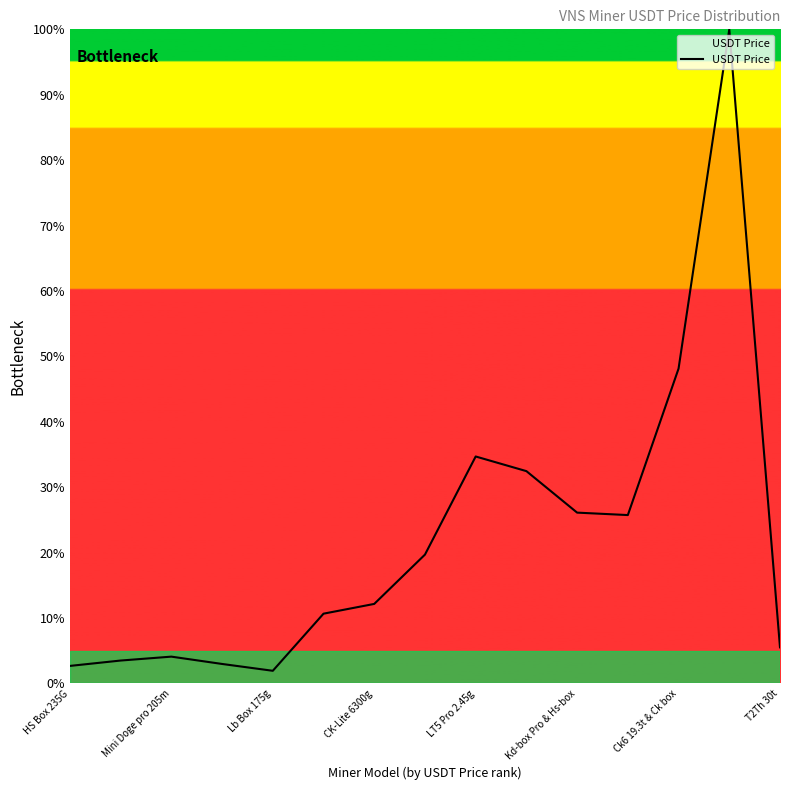

Does the chart display data point markers on the line(s)?

No